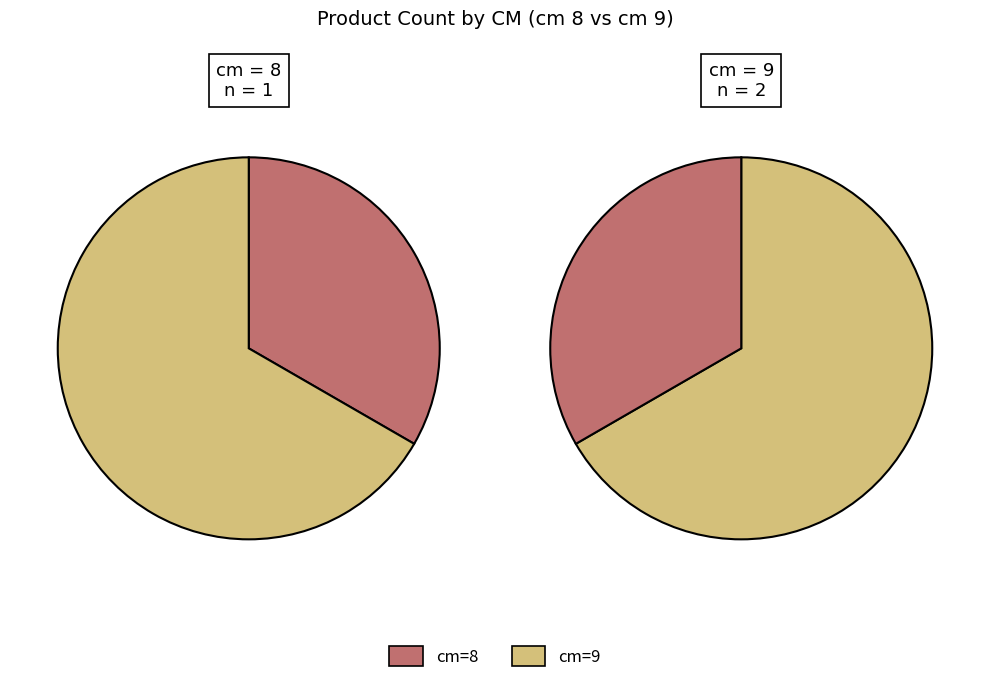

Rank the categories by value from lowest to highest.

8, 9